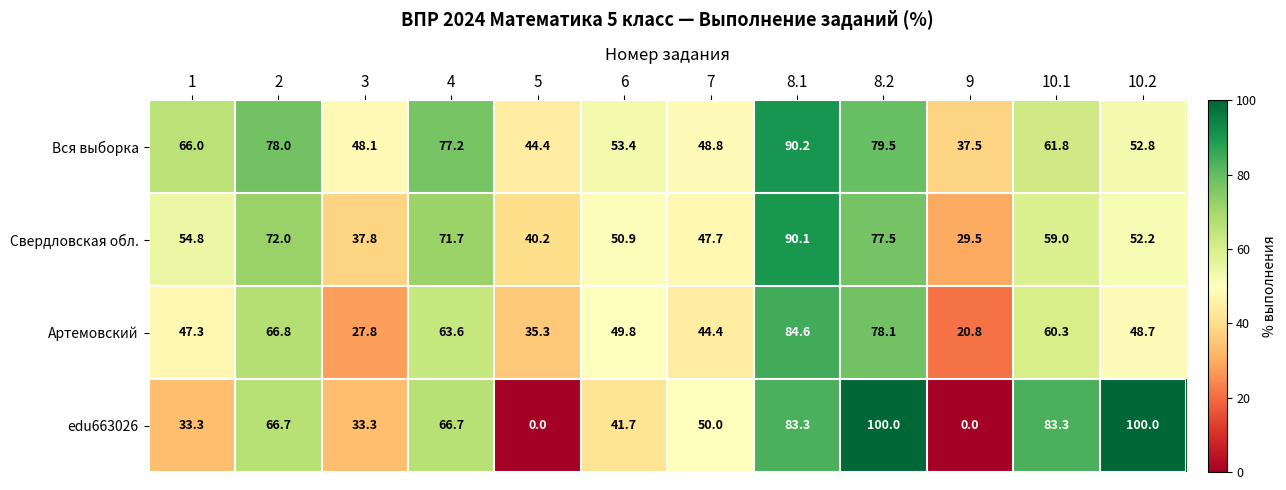

What is the difference between the Артемовский values at 8.2 and 8.1?

6.5